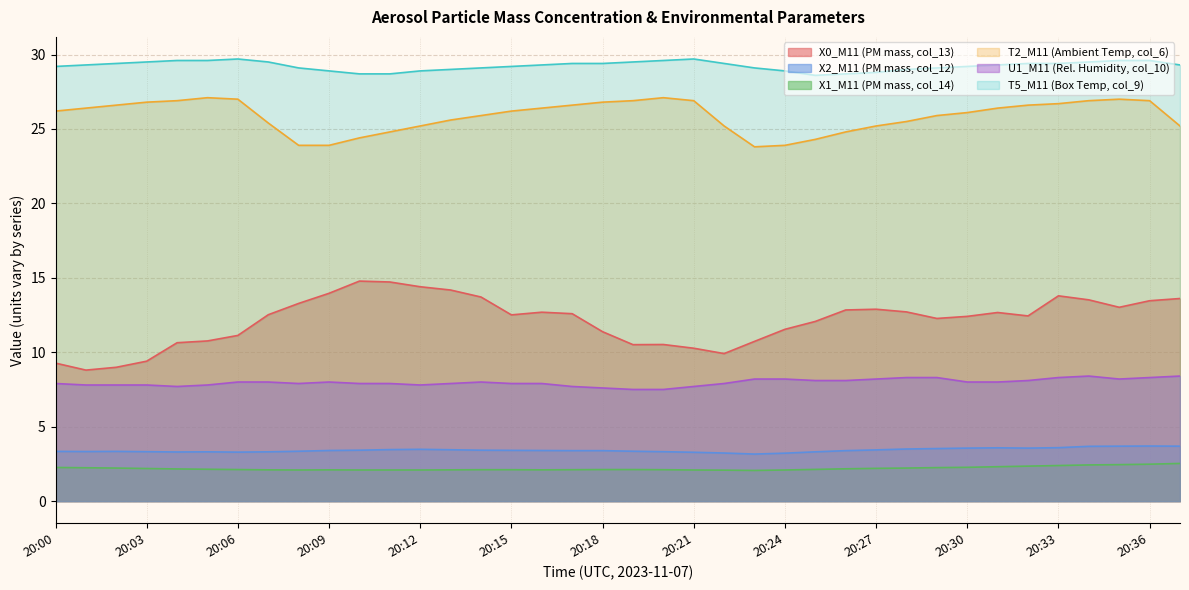

What is the value of the X2_M11 point at the 38th from the left?

3.7